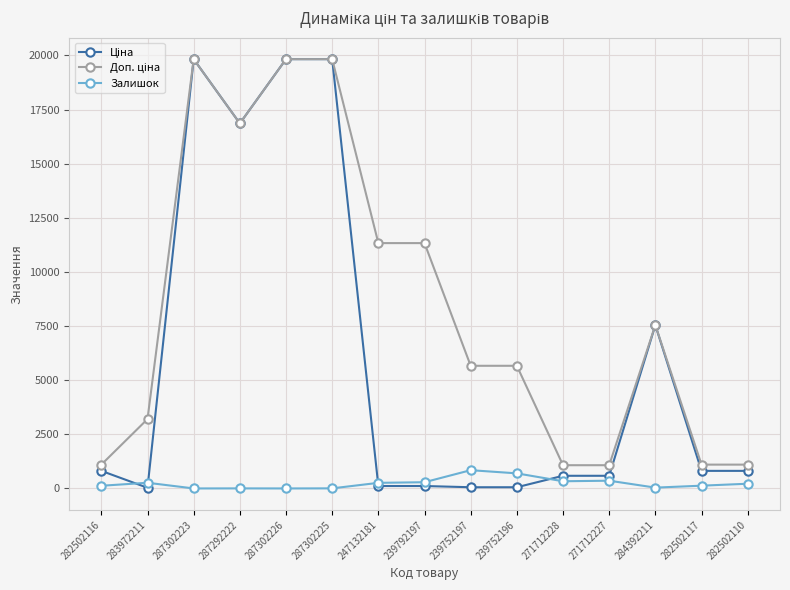

Between 287302225 and 271712227, which series saw the biggest shift?

Ціна